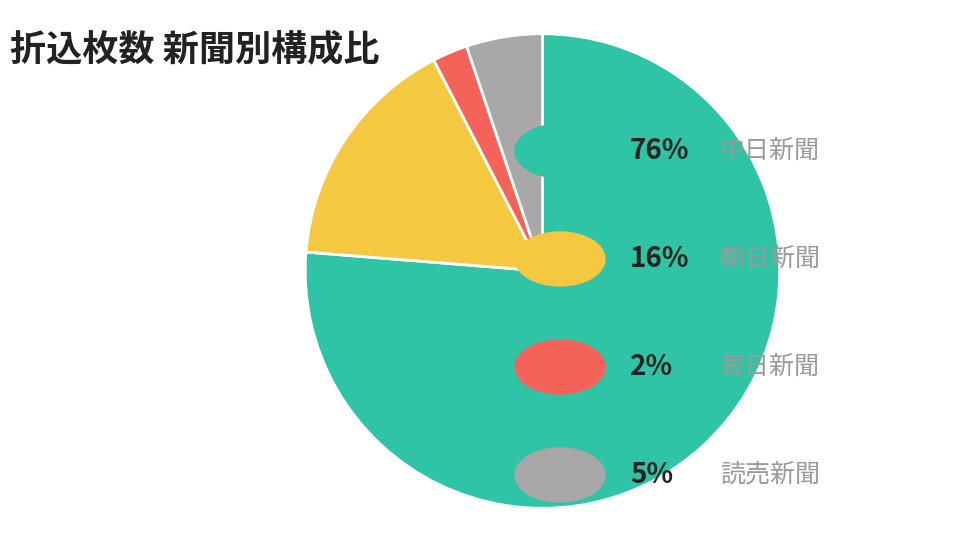

Is there a majority slice in this chart?

Yes